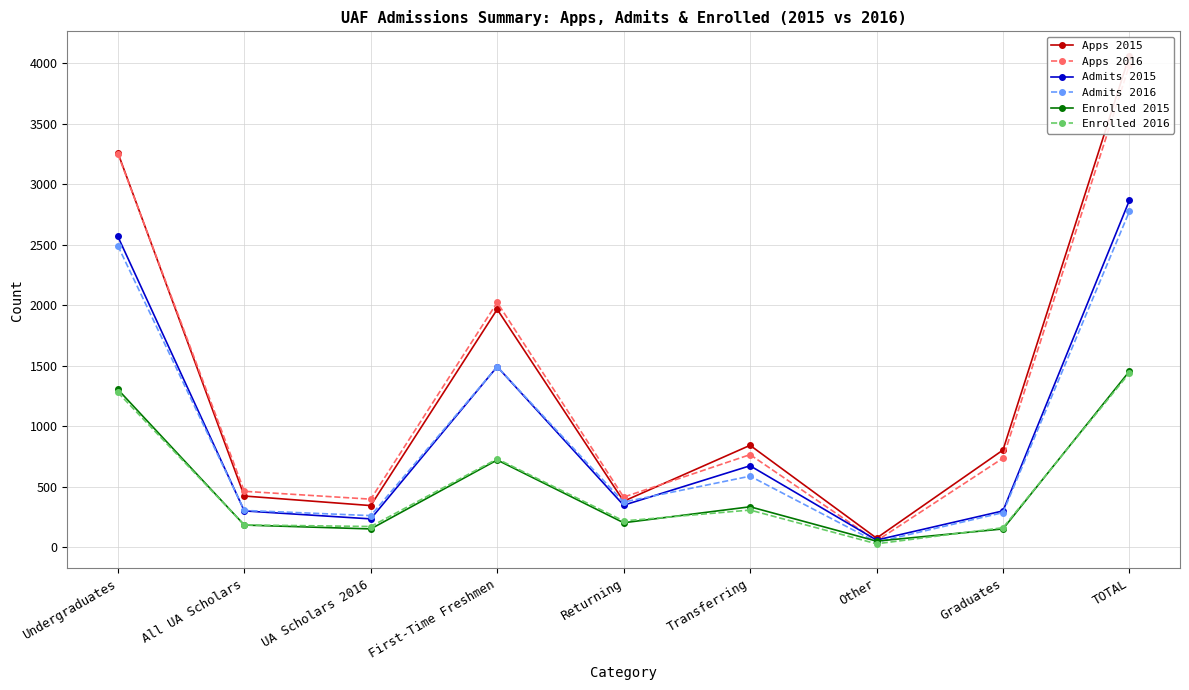

True or false: Apps 2016 and Enrolled 2015 intersect in this chart.

False